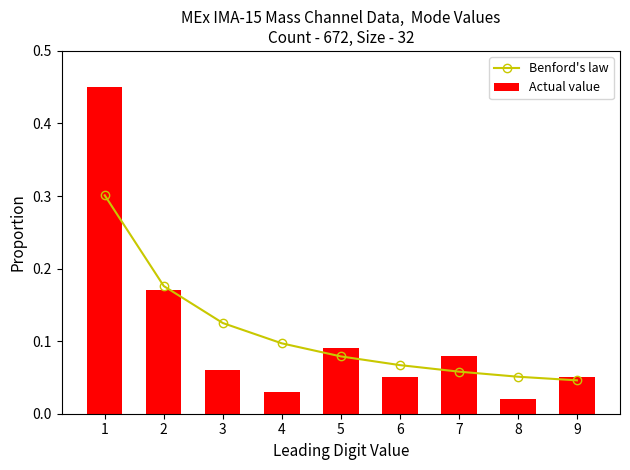

The value of Actual value at 6 is 0.1. True or false?

True